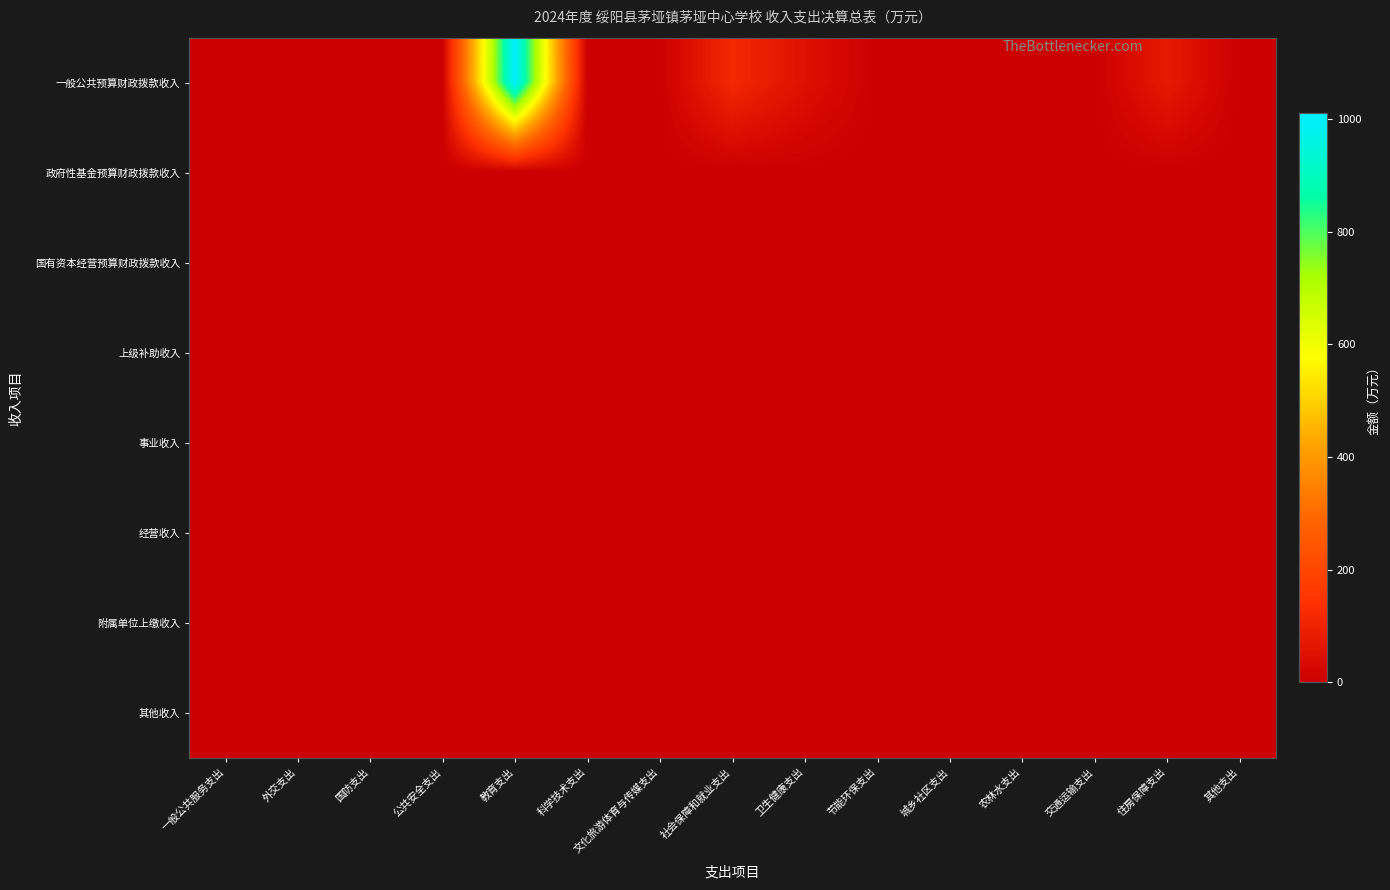

Count the number of data series in this chart.

8